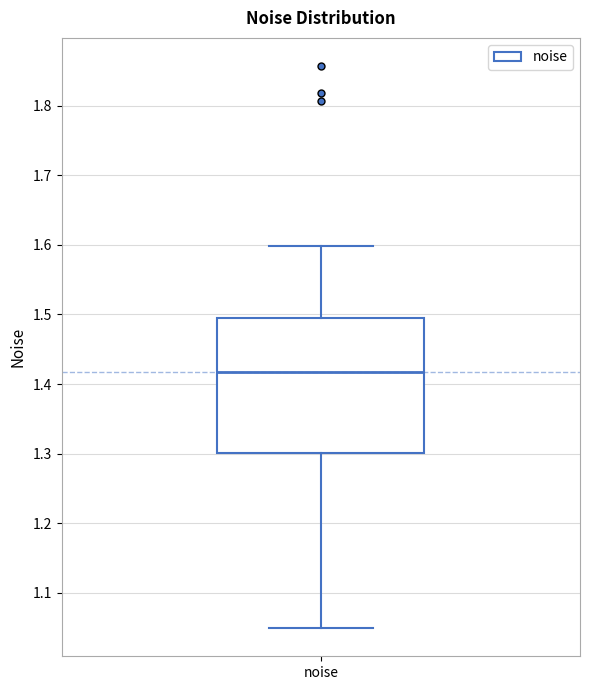

Transcribe this box plot: give where the median line is, the range the box spans, and where the two whiskers end, as read against the y-axis. The values are not printed on the chart, so give them approximately, as read against the axis.

median 1.42, box 1.30 to 1.50, whiskers 1.05 to 1.60